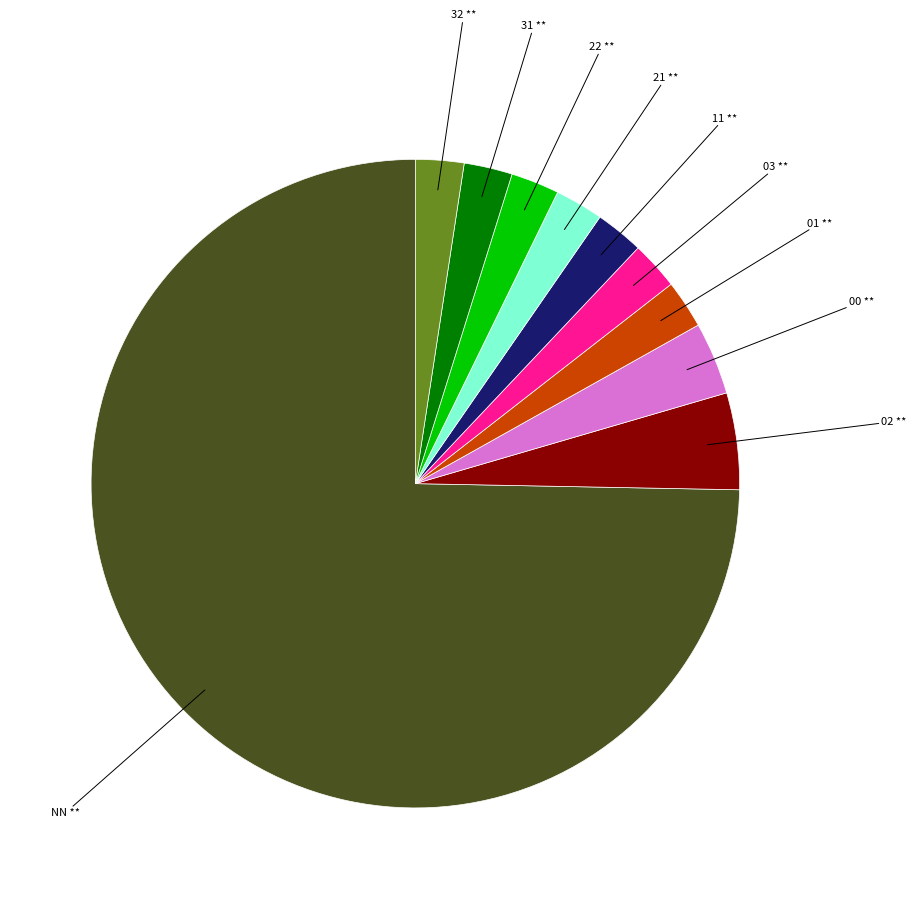

Is there a majority slice in this chart?

Yes